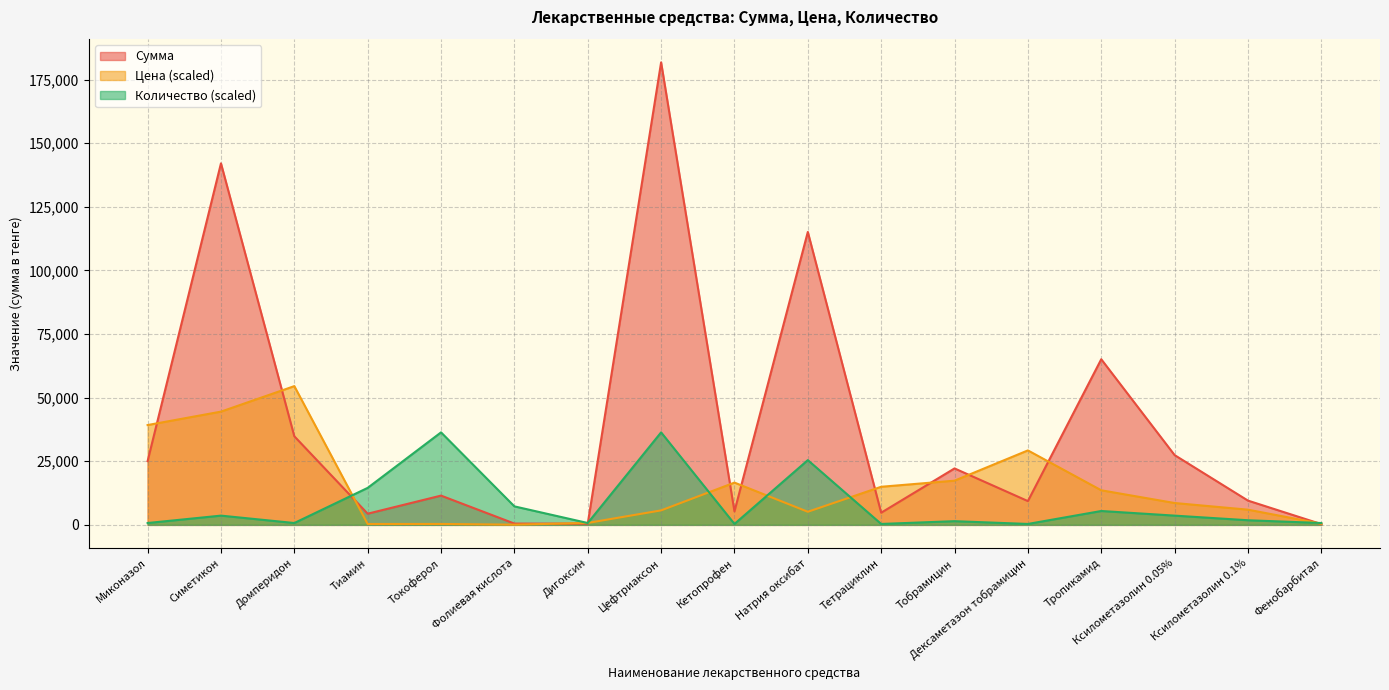

List the series in order of their peak value, lowest first.

Количество (scaled), Цена (scaled), Сумма